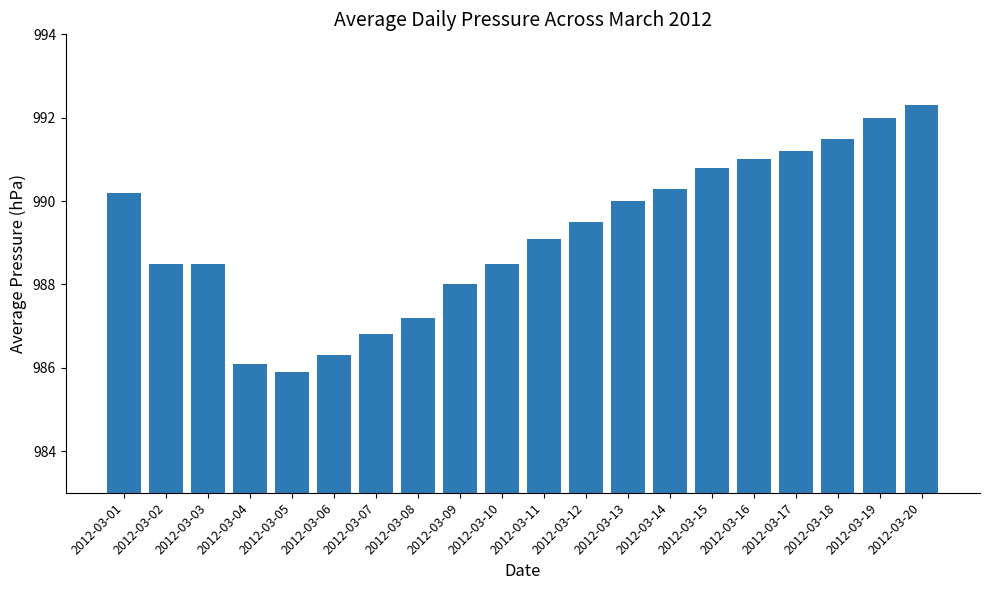

What is the minimum value shown in the chart?

985.9